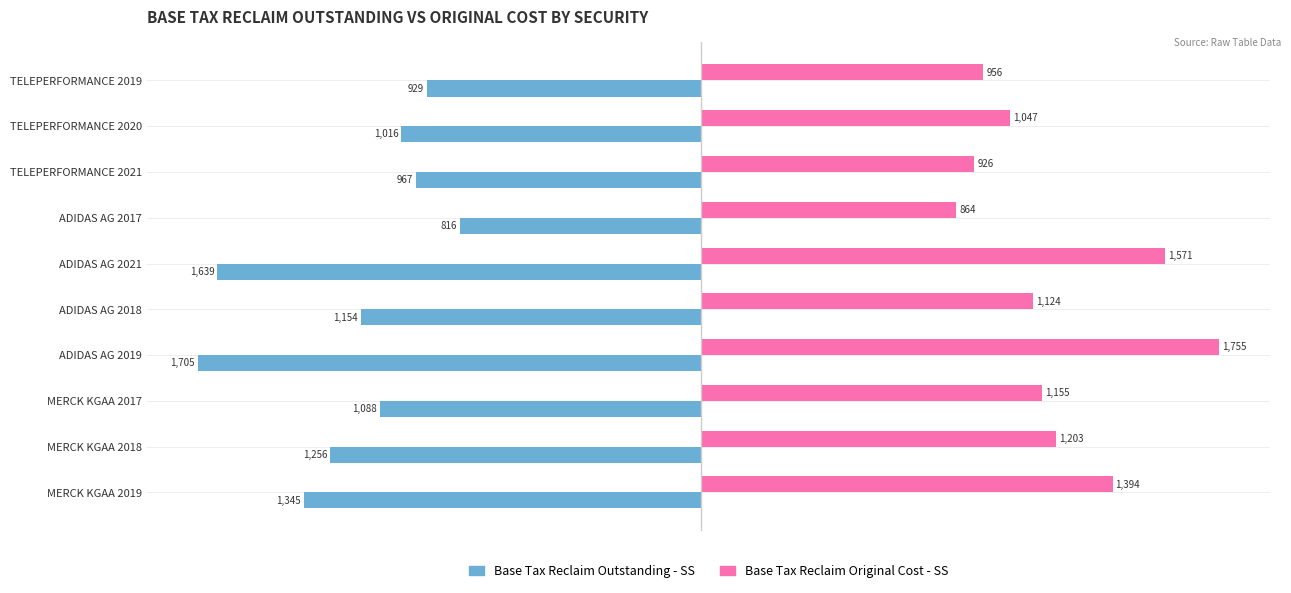

What is the total value across all series at MERCK KGAA 2017?

67.0